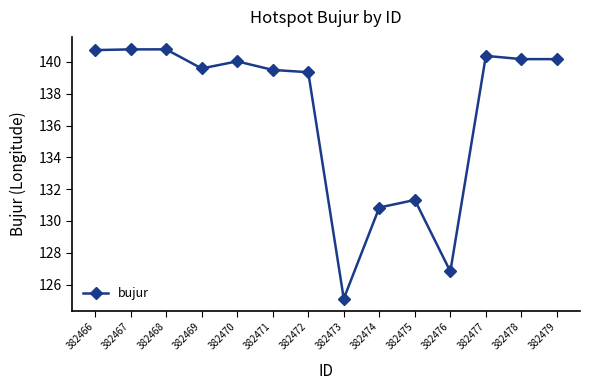

Approximately how many times larger is the value at 382467 compared to 382472?

1.0